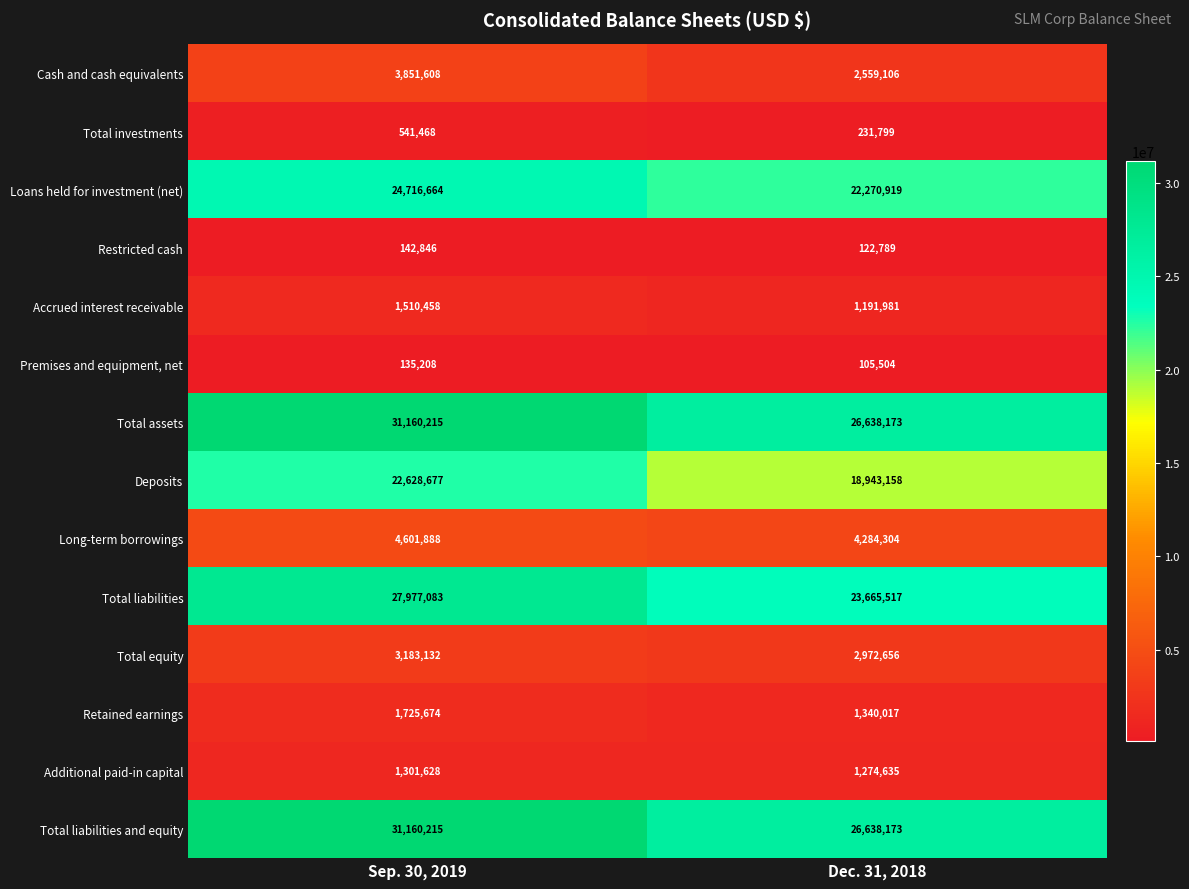

Reading left to right, what are all the values shown in this chart?

Cash and cash equivalents: Sep. 30, 2019=3851608	Dec. 31, 2018=2559106
Total investments: Sep. 30, 2019=541468	Dec. 31, 2018=231799
Loans held for investment (net): Sep. 30, 2019=24716664	Dec. 31, 2018=22270919
Restricted cash: Sep. 30, 2019=142846	Dec. 31, 2018=122789
Accrued interest receivable: Sep. 30, 2019=1510458	Dec. 31, 2018=1191981
Premises and equipment, net: Sep. 30, 2019=135208	Dec. 31, 2018=105504
Total assets: Sep. 30, 2019=31160215	Dec. 31, 2018=26638173
Deposits: Sep. 30, 2019=22628677	Dec. 31, 2018=18943158
Long-term borrowings: Sep. 30, 2019=4601888	Dec. 31, 2018=4284304
Total liabilities: Sep. 30, 2019=27977083	Dec. 31, 2018=23665517
Total equity: Sep. 30, 2019=3183132	Dec. 31, 2018=2972656
Retained earnings: Sep. 30, 2019=1725674	Dec. 31, 2018=1340017
Additional paid-in capital: Sep. 30, 2019=1301628	Dec. 31, 2018=1274635
Total liabilities and equity: Sep. 30, 2019=31160215	Dec. 31, 2018=26638173